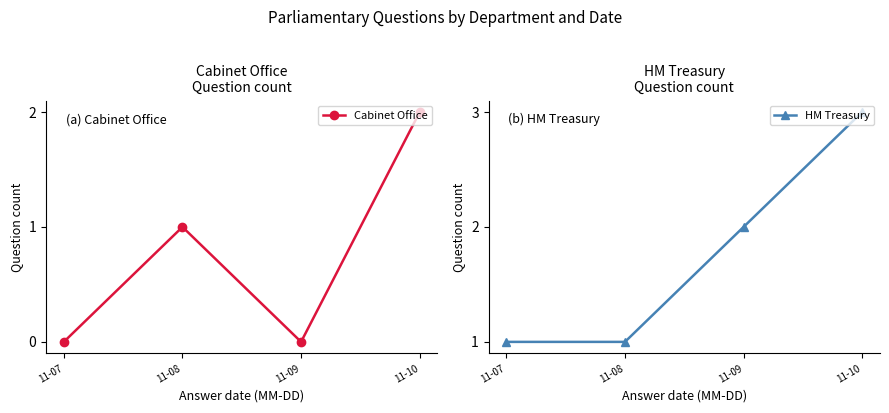

Is the value of Cabinet Office at 11-09 greater than the value of HM Treasury at 11-07?

No